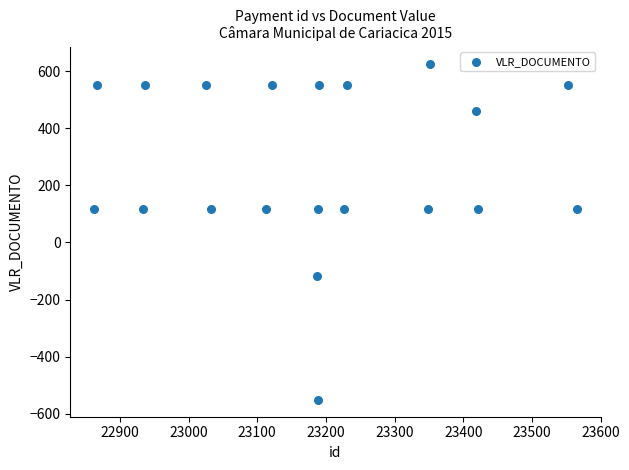

What is the range of Y values (max minus min)?

1178.1